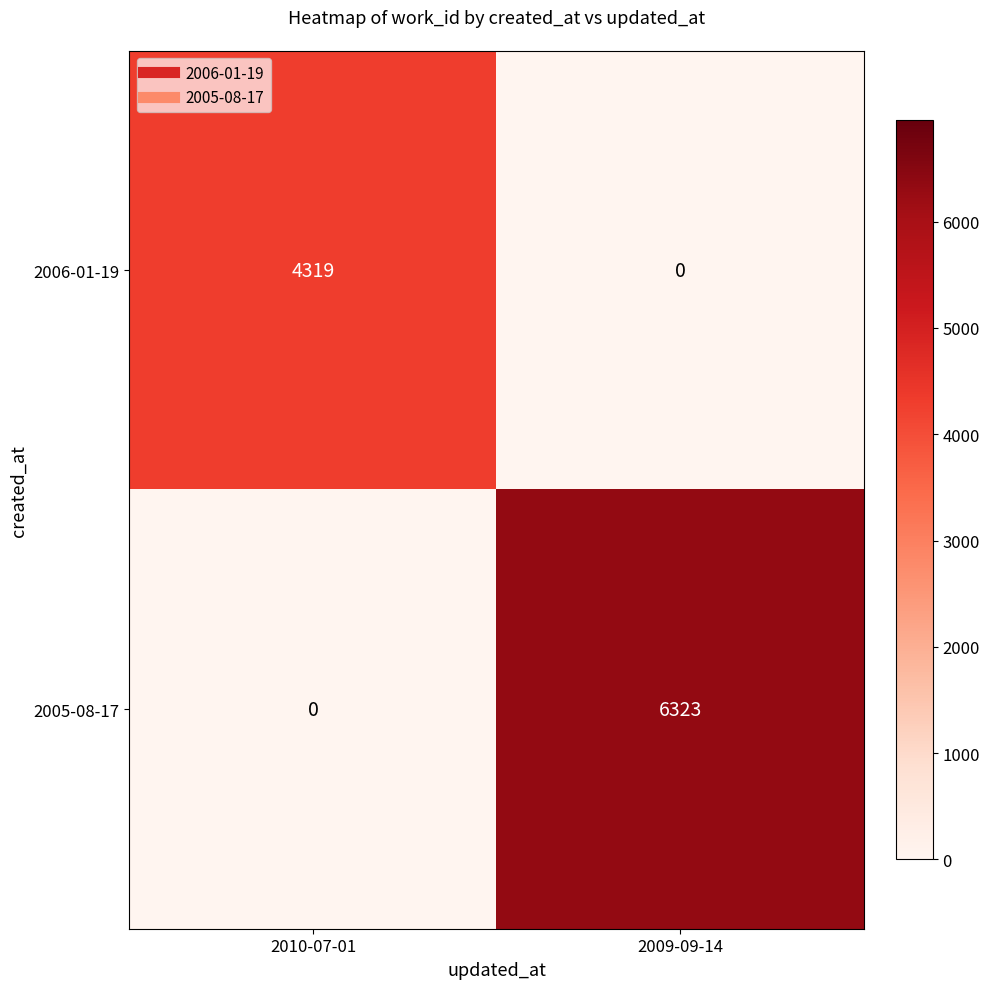

Reading right to left, extract all data points from this chart.

2006-01-19: 0	4319
2005-08-17: 6323	0